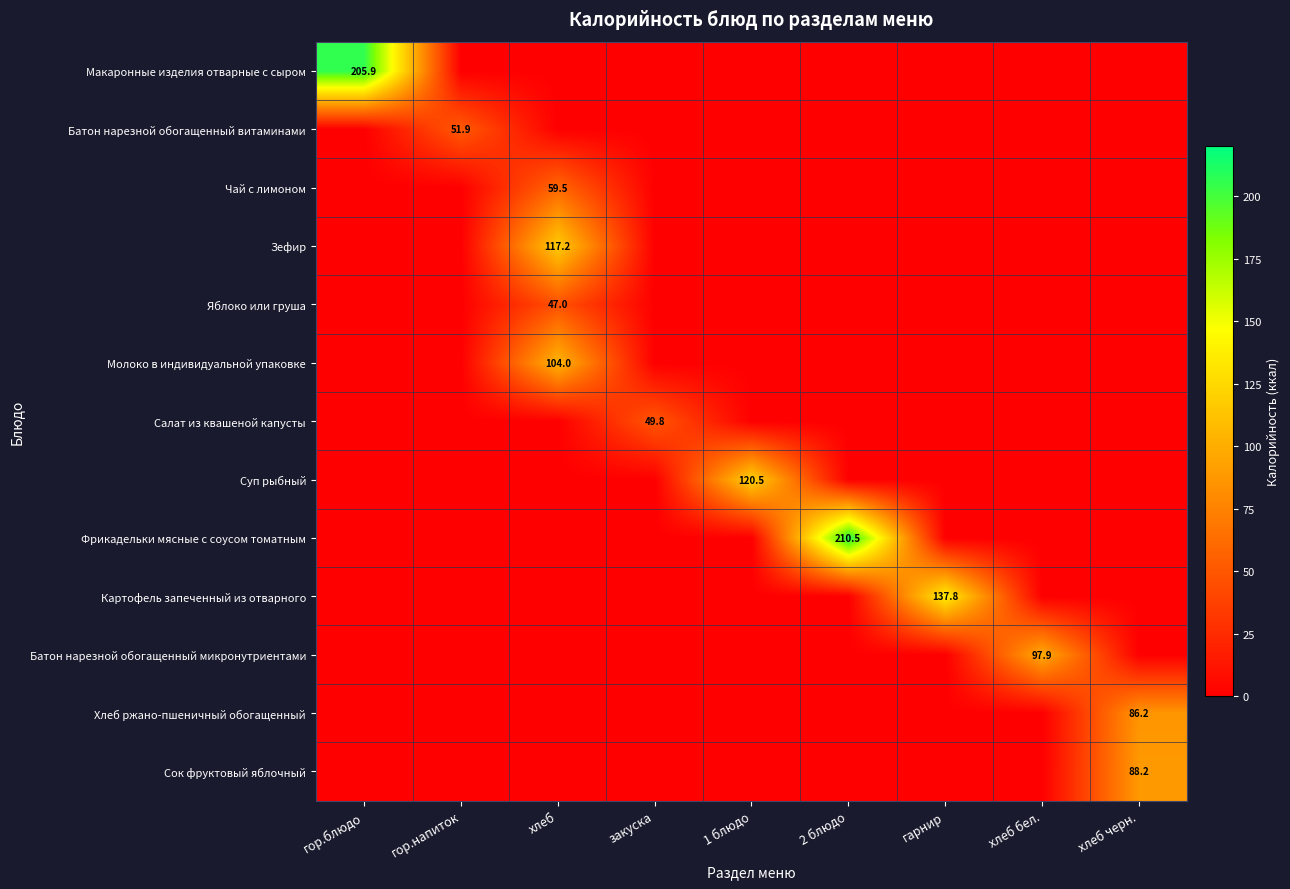

Which series has the widest spread of values?

Фрикадельки мясные с соусом томатным